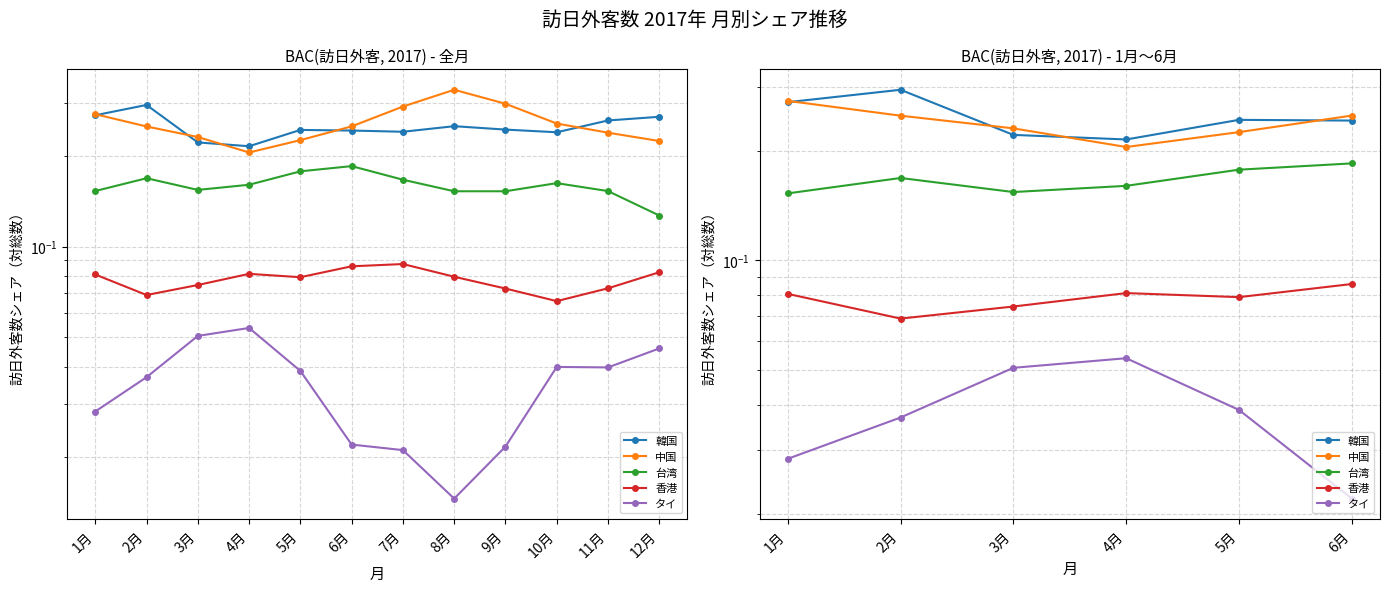

How many distinct data groups are displayed?

5